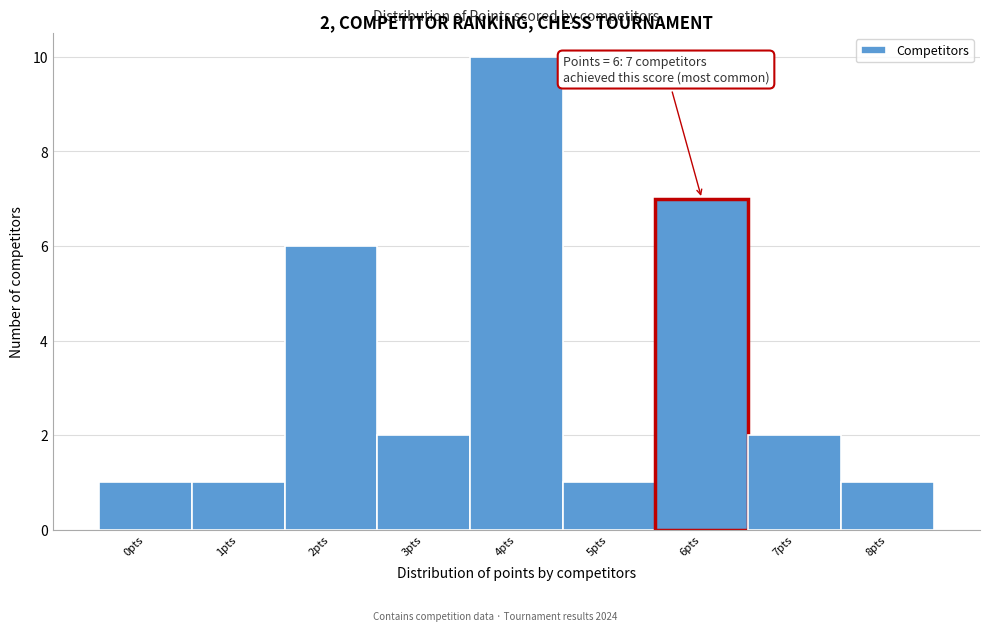

Which range on the x-axis has the tallest bar?

3.5 to 4.5